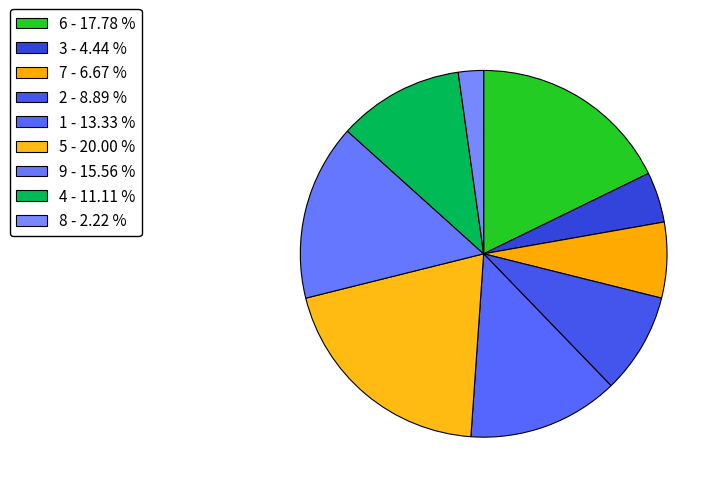

Which has a higher value, 2 or 1?

1